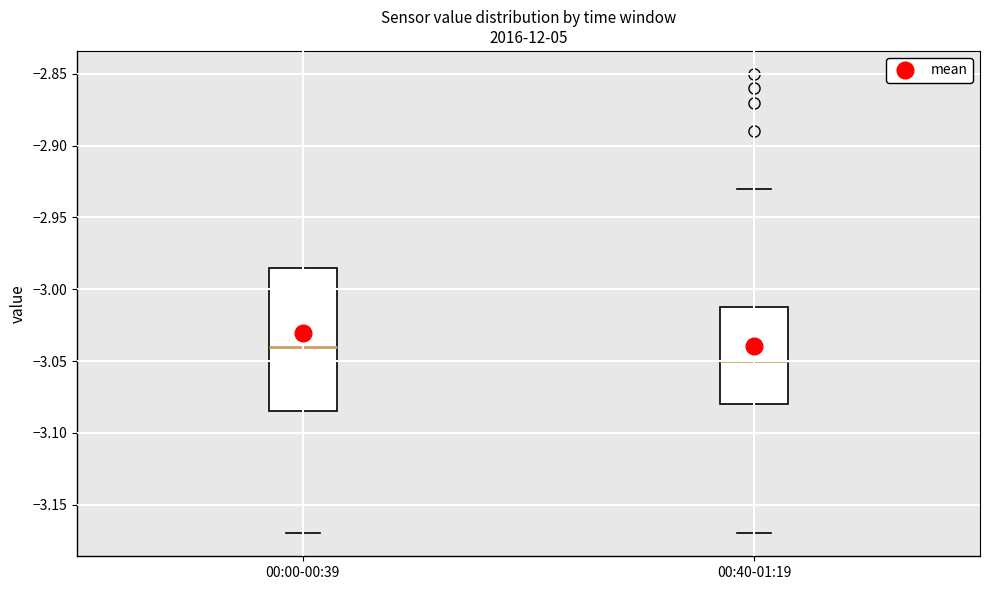

Reading left to right, read every box against the y-axis: the position of its median line, the range the box covers, and the ends of its whiskers. The values are not printed on the chart, so give them approximately, as read against the axis.

00:00-00:39: median -3.040, box -3.085 to -2.985, whiskers -3.170 to -2.850
00:40-01:19: median -3.050, box -3.080 to -3.010, whiskers -3.170 to -2.930